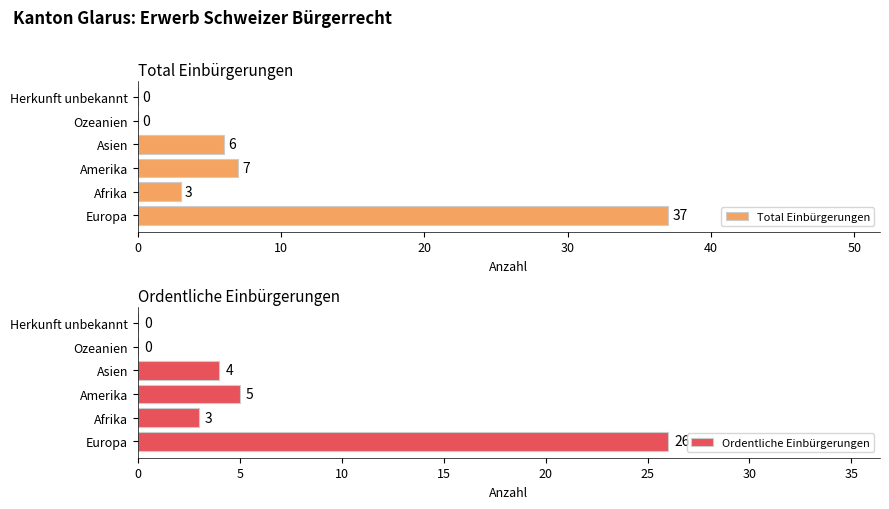

What is the maximum value for Ordentliche Einbürgerungen?

26